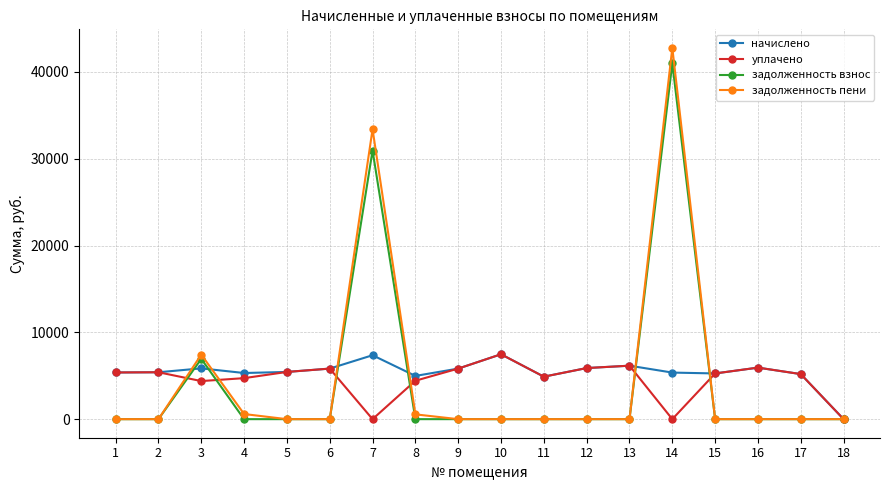

What is the difference between the maximum and minimum values in the начислено series?

7476.8